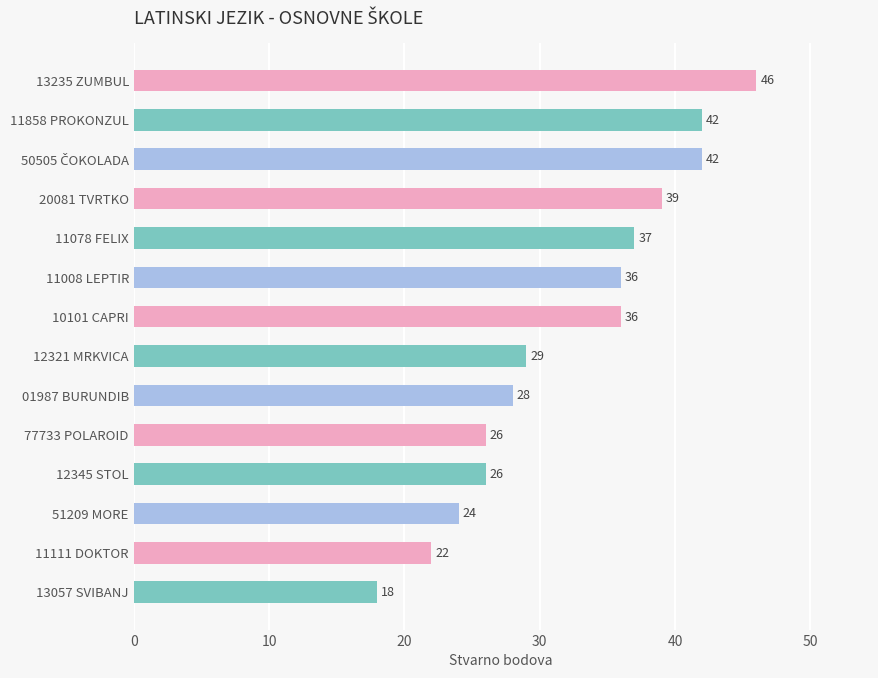

What is the label of the 2nd bar from the bottom?

11111 DOKTOR